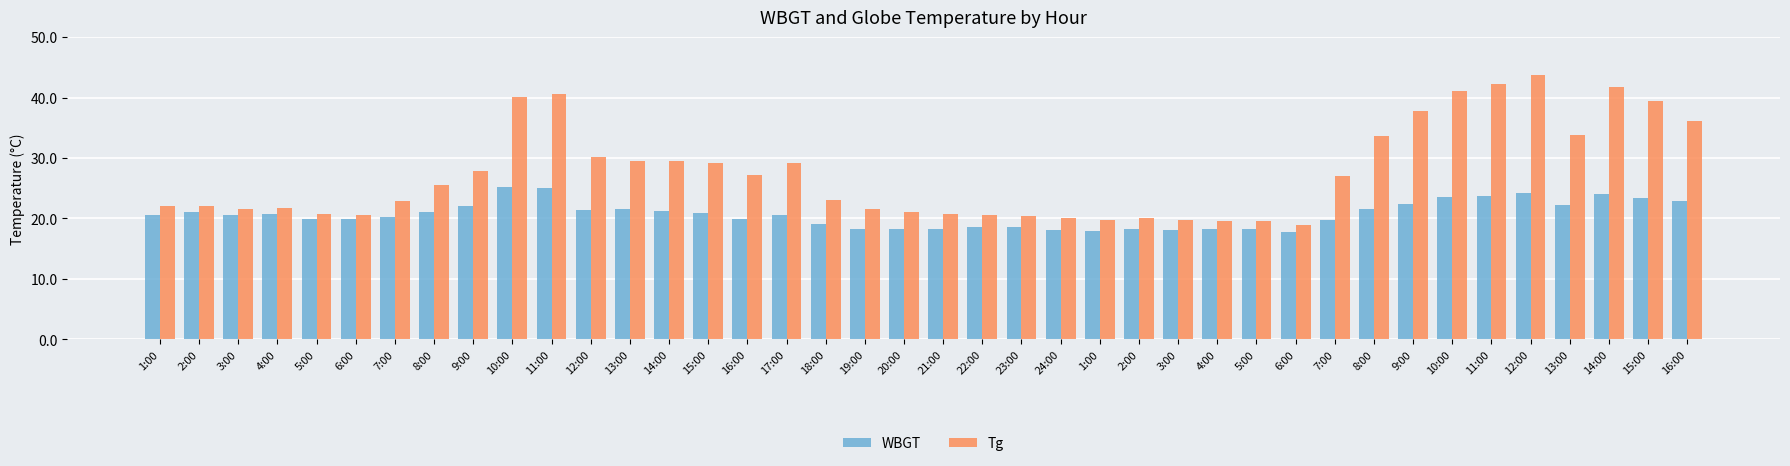

Read the WBGT value at 15:00.

23.3